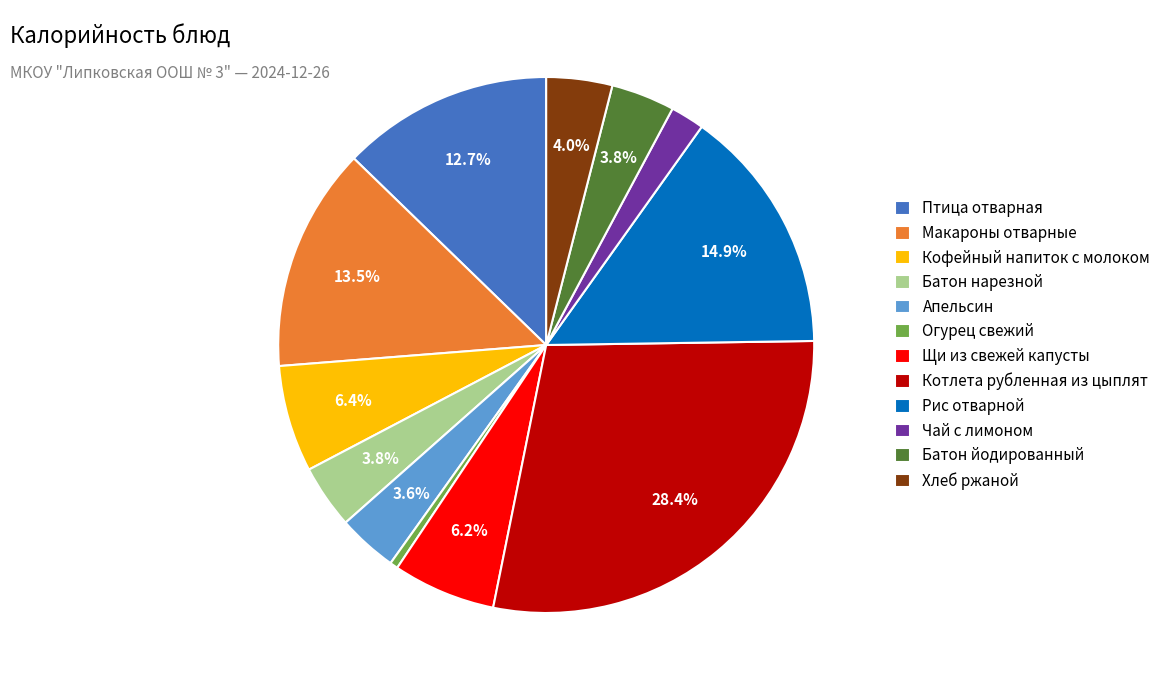

What percentage is the Птица отварная slice, to the nearest percent?

13%